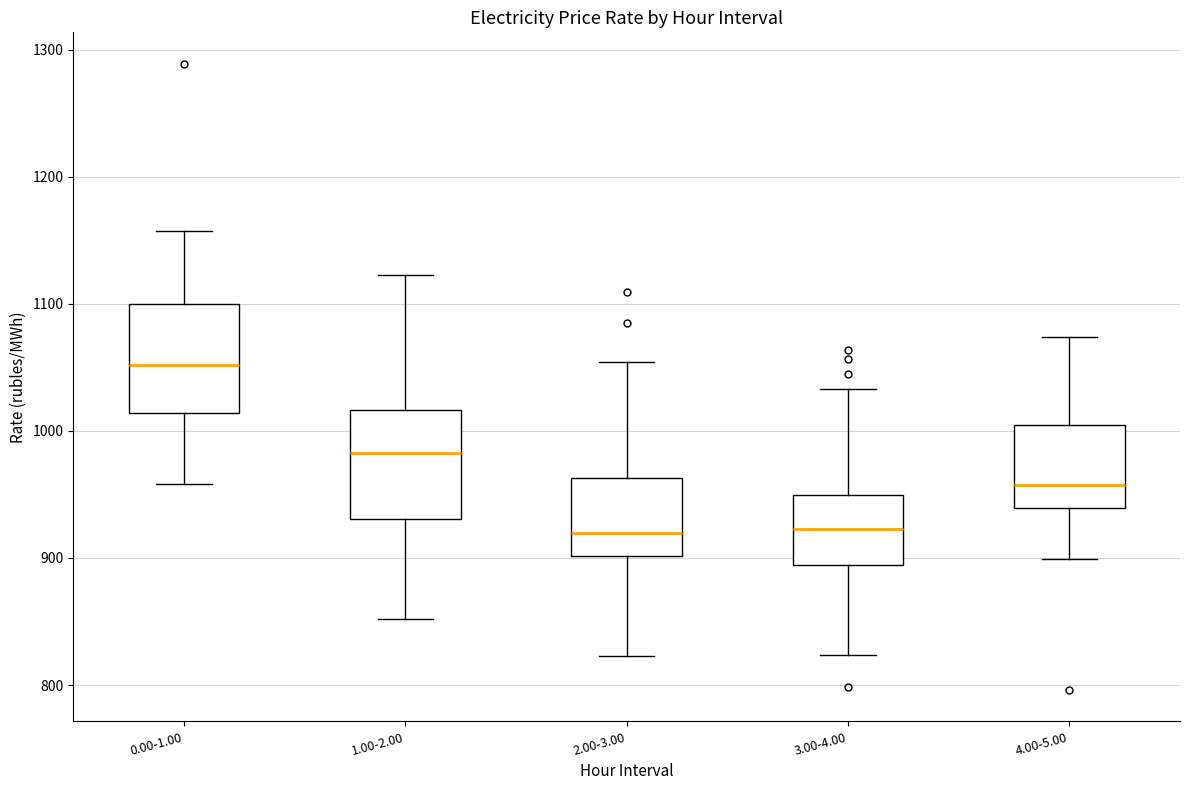

Reading left to right, read every box against the y-axis: the position of its median line, the range the box covers, and the ends of its whiskers. The values are not printed on the chart, so give them approximately, as read against the axis.

0.00-1.00: median 1050, box 1010 to 1100, whiskers 960 to 1160
1.00-2.00: median 980, box 930 to 1020, whiskers 850 to 1120
2.00-3.00: median 920, box 900 to 960, whiskers 820 to 1050
3.00-4.00: median 920, box 890 to 950, whiskers 820 to 1030
4.00-5.00: median 960, box 940 to 1000, whiskers 900 to 1070